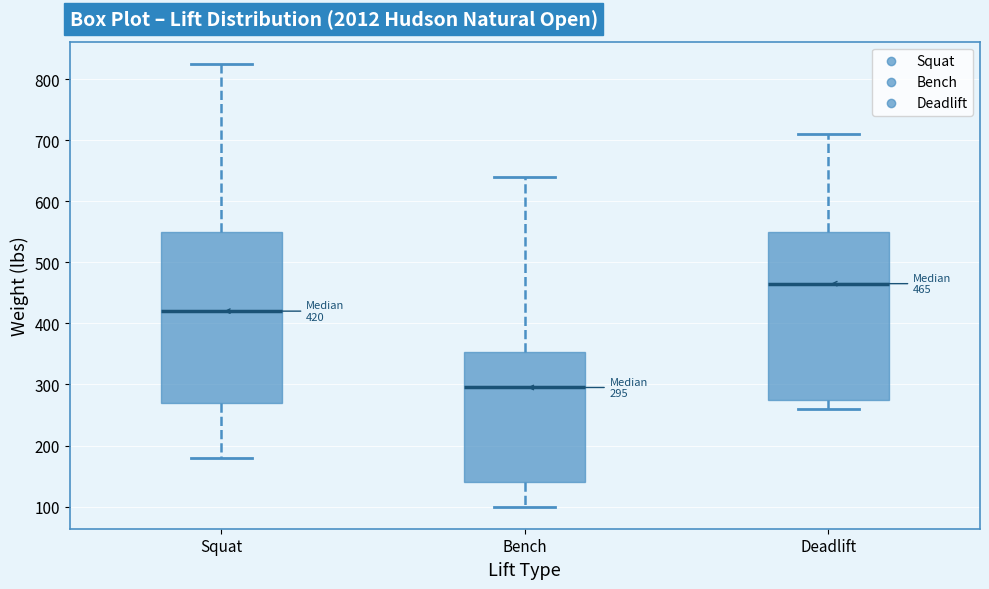

Which box has the lowest median line?

Bench